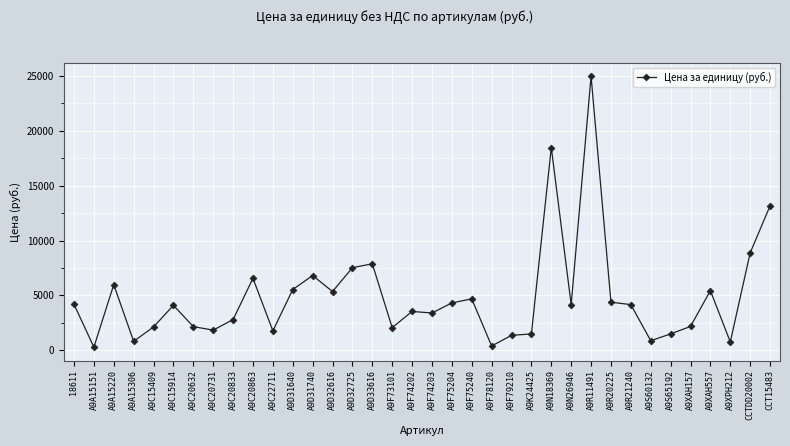

Where is the first local minimum?

A9A15151